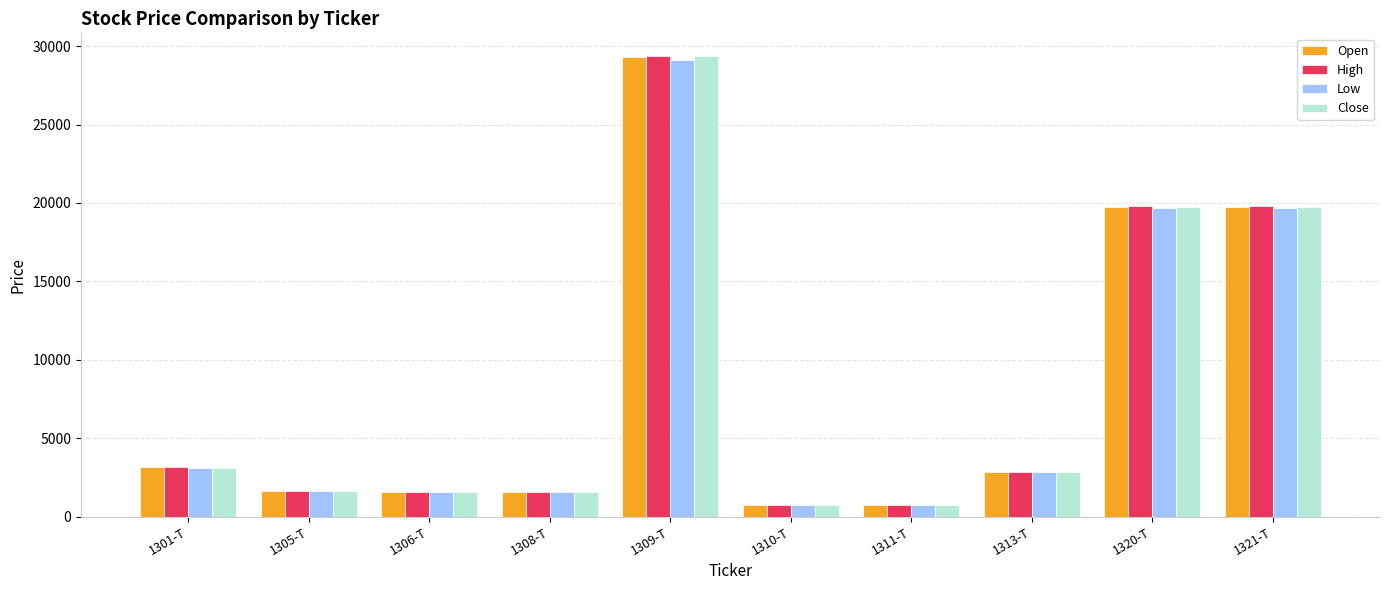

What is the minimum value shown in the chart?

706